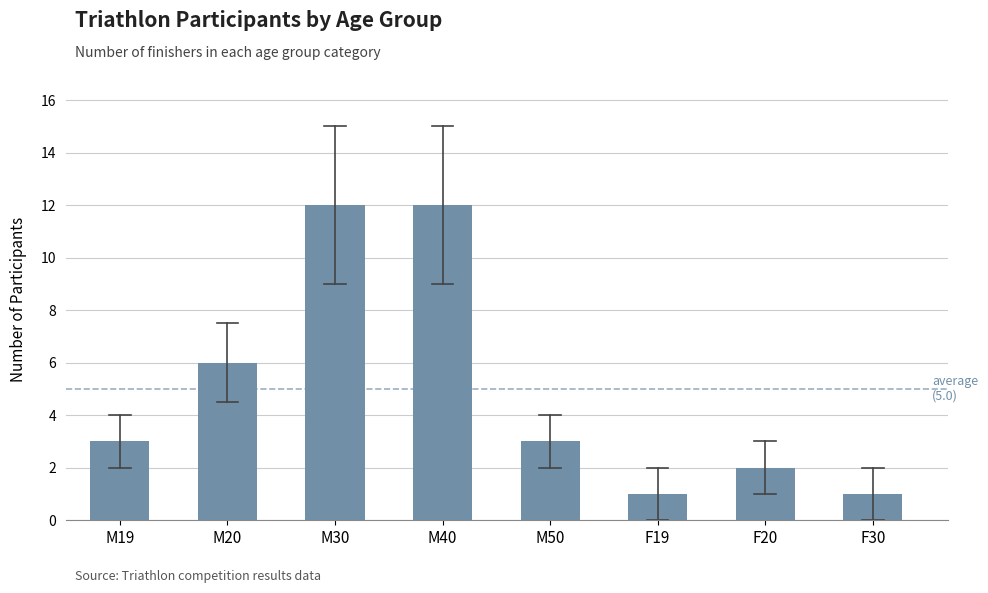

Which has a higher value, M20 or F30?

M20